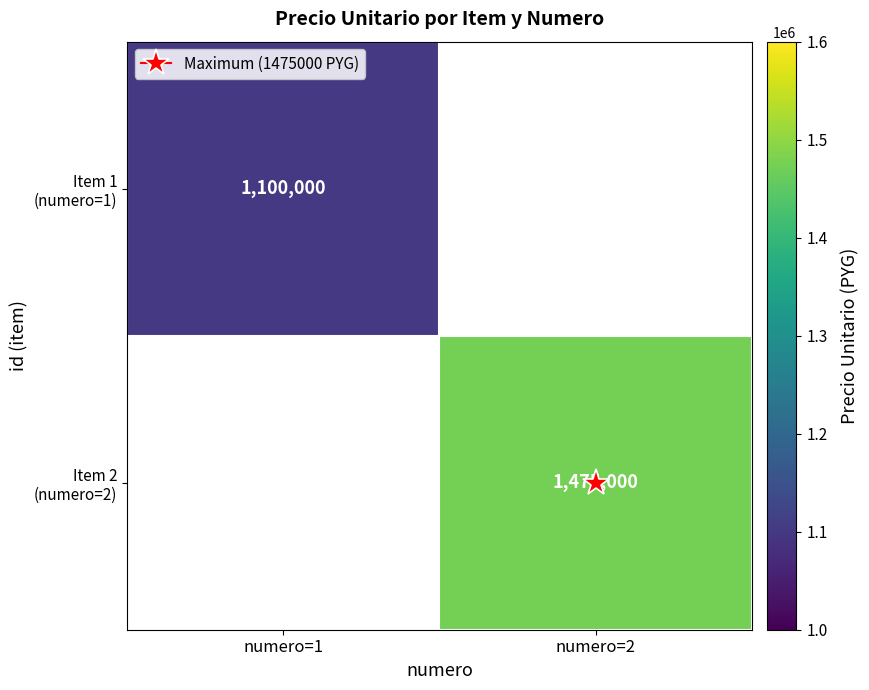

Which category has the highest value in the Item 2 (numero=2) series?

numero=1